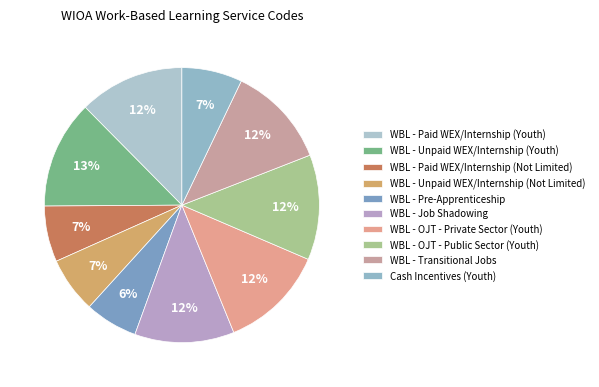

To the nearest percent, what is the combined percentage of WBL - Paid WEX/Internship (Not Limited) and WBL - OJT - Public Sector (Youth)?

19%